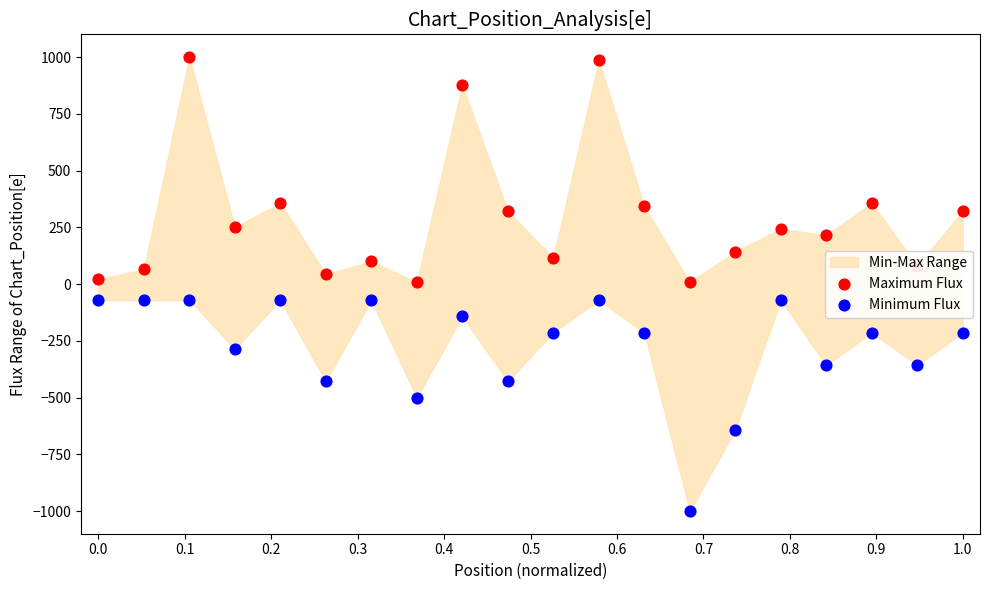

Is the value of Minimum Flux at 16 greater than the value of Maximum Flux at 12?

No